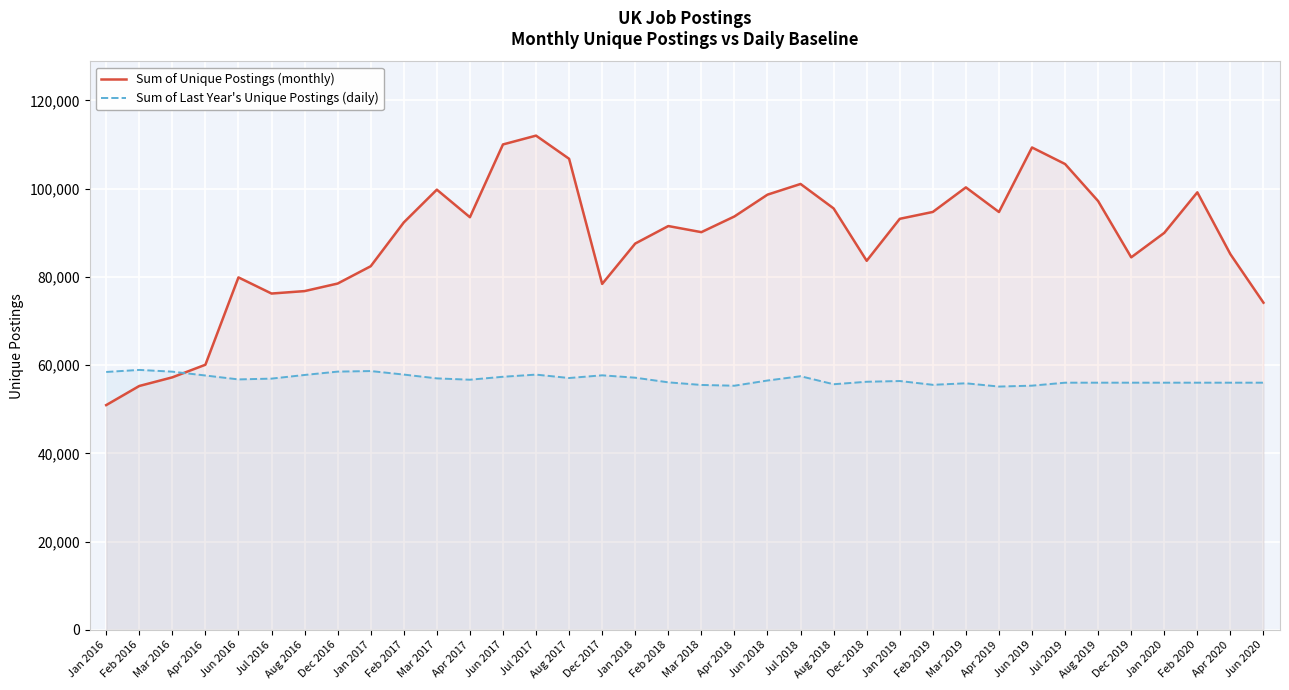

True or false: Sum of Unique Postings (monthly) has more than 0 interior local peaks.

True